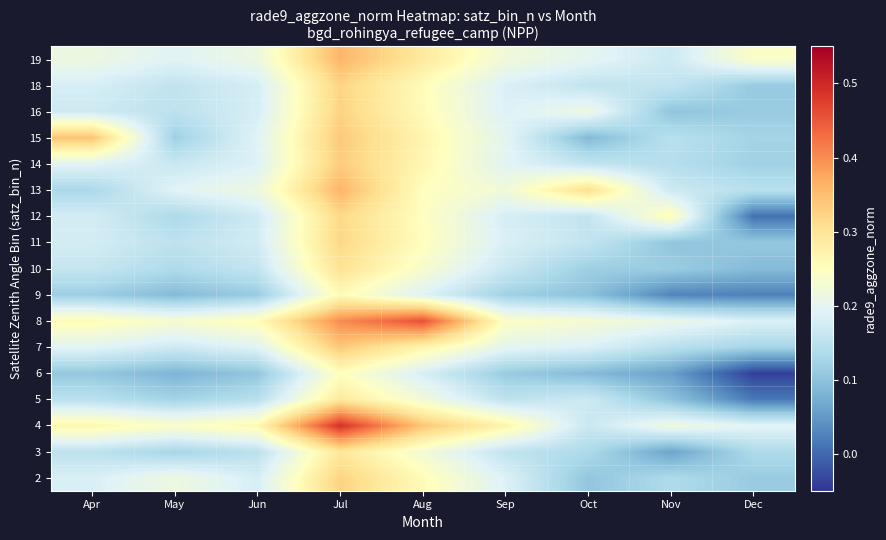

Reading left to right, transcribe all the data shown in this chart.

2: Apr=0.2	May=0.2	Jun=0.2	Jul=0.3	Aug=0.3	Sep=0.2	Oct=0.1	Nov=0.1	Dec=0.1
3: Apr=0.2	May=0.1	Jun=0.1	Jul=0.3	Aug=0.2	Sep=0.2	Oct=0.1	Nov=0.1	Dec=0.1
4: Apr=0.3	May=0.2	Jun=0.3	Jul=0.5	Aug=0.3	Sep=0.3	Oct=0.2	Nov=0.2	Dec=0.2
5: Apr=0.1	May=0.1	Jun=0.1	Jul=0.3	Aug=0.2	Sep=0.2	Oct=0.2	Nov=0.1	Dec=0.0
6: Apr=0.1	May=0.1	Jun=0.1	Jul=0.2	Aug=0.2	Sep=0.1	Oct=0.1	Nov=0.1	Dec=-0.0
7: Apr=0.2	May=0.2	Jun=0.2	Jul=0.3	Aug=0.3	Sep=0.2	Oct=0.2	Nov=0.1	Dec=0.1
8: Apr=0.3	May=0.2	Jun=0.3	Jul=0.4	Aug=0.5	Sep=0.2	Oct=0.2	Nov=0.2	Dec=0.2
9: Apr=0.1	May=0.1	Jun=0.1	Jul=0.3	Aug=0.2	Sep=0.1	Oct=0.1	Nov=0.0	Dec=0.0
10: Apr=0.2	May=0.1	Jun=0.2	Jul=0.3	Aug=0.2	Sep=0.2	Oct=0.1	Nov=0.1	Dec=0.1
11: Apr=0.2	May=0.2	Jun=0.2	Jul=0.3	Aug=0.3	Sep=0.2	Oct=0.2	Nov=0.1	Dec=0.1
12: Apr=0.2	May=0.1	Jun=0.2	Jul=0.3	Aug=0.2	Sep=0.2	Oct=0.2	Nov=0.3	Dec=0.0
13: Apr=0.1	May=0.2	Jun=0.2	Jul=0.4	Aug=0.3	Sep=0.2	Oct=0.3	Nov=0.2	Dec=0.1
14: Apr=0.2	May=0.2	Jun=0.2	Jul=0.3	Aug=0.3	Sep=0.2	Oct=0.2	Nov=0.1	Dec=0.1
15: Apr=0.3	May=0.1	Jun=0.2	Jul=0.3	Aug=0.3	Sep=0.2	Oct=0.1	Nov=0.1	Dec=0.1
16: Apr=0.2	May=0.2	Jun=0.2	Jul=0.3	Aug=0.3	Sep=0.2	Oct=0.2	Nov=0.1	Dec=0.1
18: Apr=0.2	May=0.2	Jun=0.2	Jul=0.3	Aug=0.3	Sep=0.2	Oct=0.2	Nov=0.2	Dec=0.1
19: Apr=0.2	May=0.2	Jun=0.2	Jul=0.4	Aug=0.3	Sep=0.2	Oct=0.2	Nov=0.2	Dec=0.2